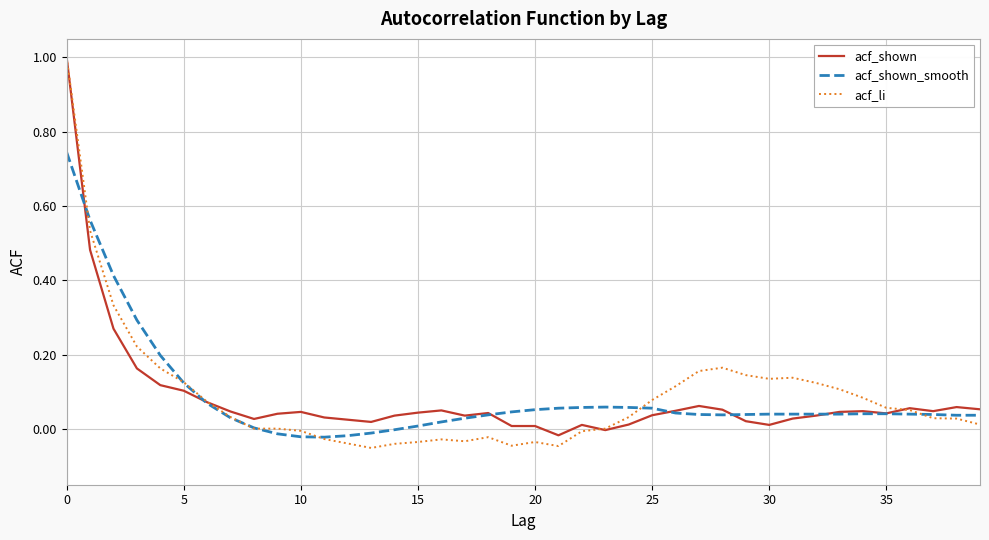

What is the maximum value shown in the chart?

1.0